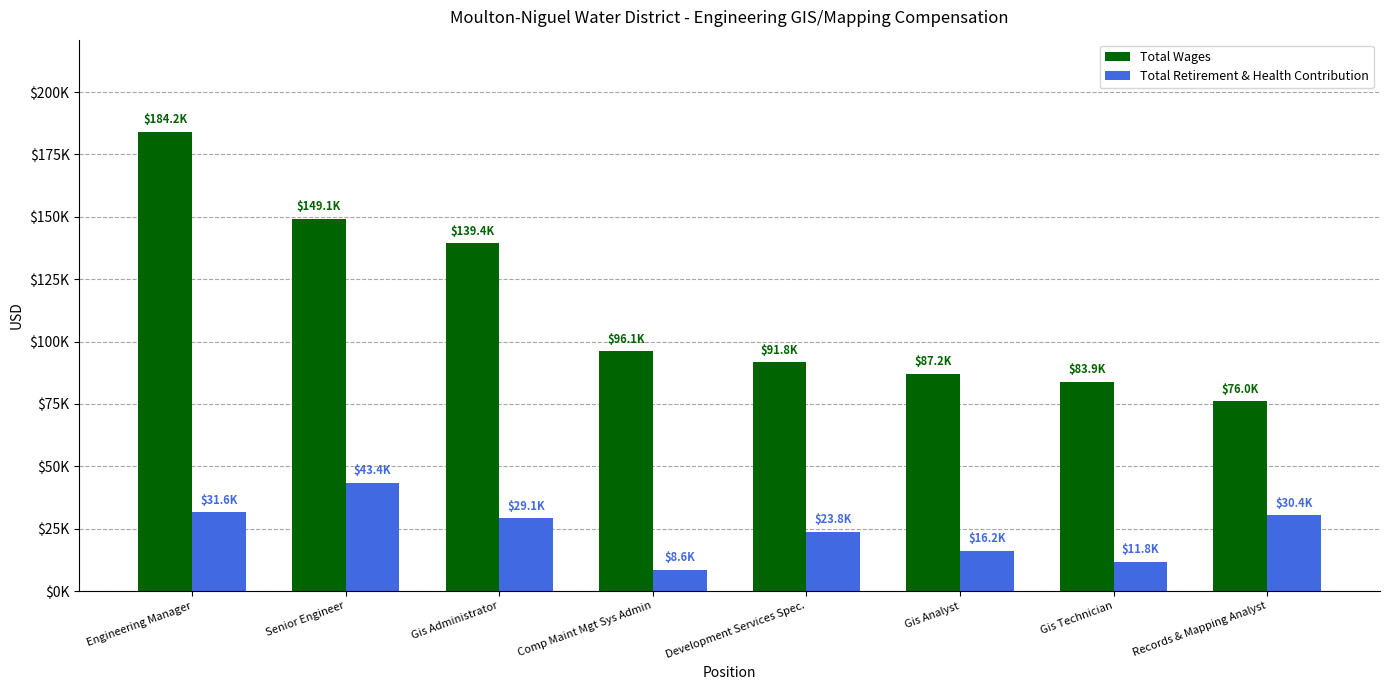

What is the difference between the highest and lowest values at Development Services Spec.?

68001